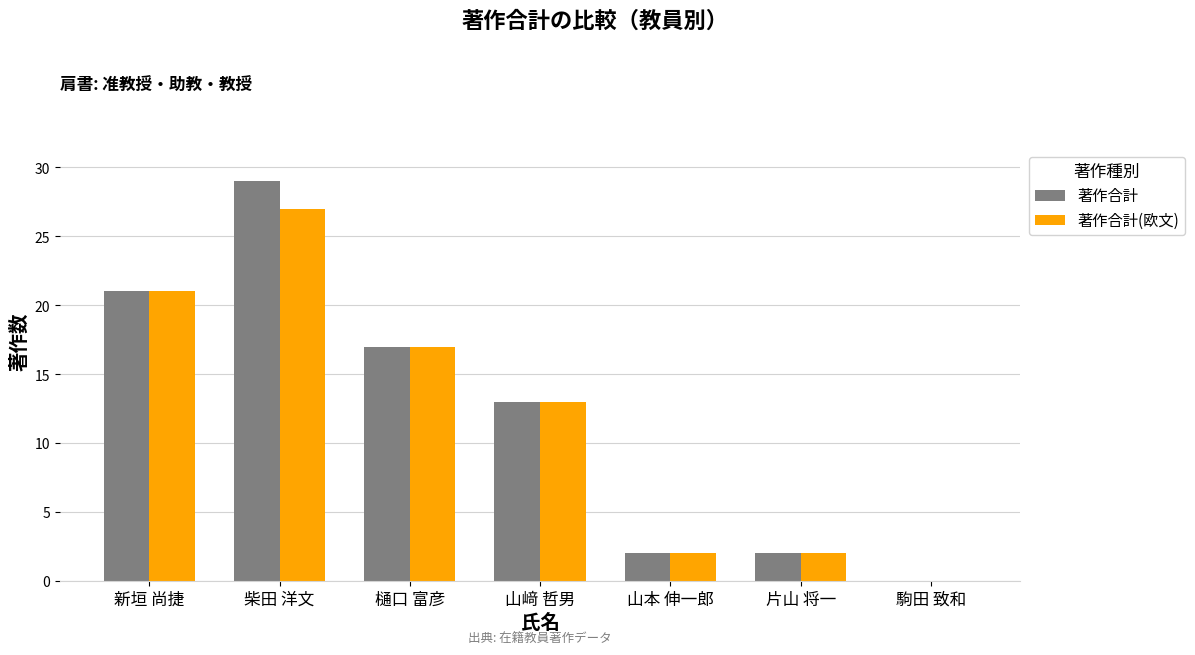

Which series has the largest range (max minus min)?

著作合計